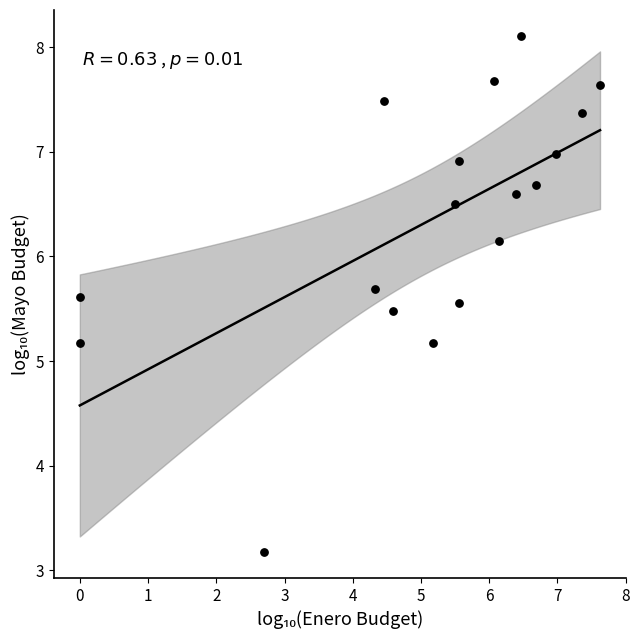

What is the range of X values (max minus min)?

7.6